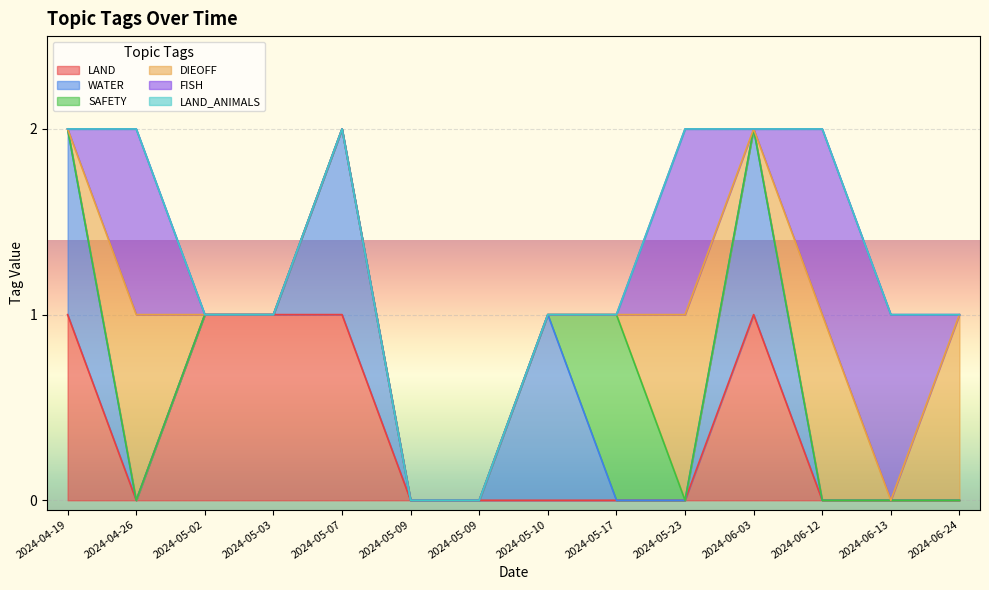

Count the number of data series in this chart.

6